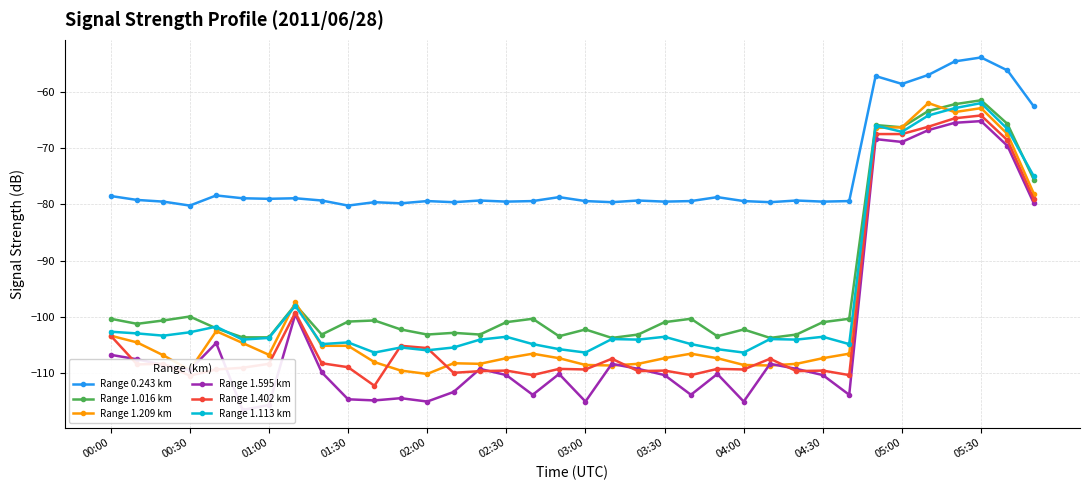

What is the sum of the Range 1.402 km values at 17 and 23?

-218.4